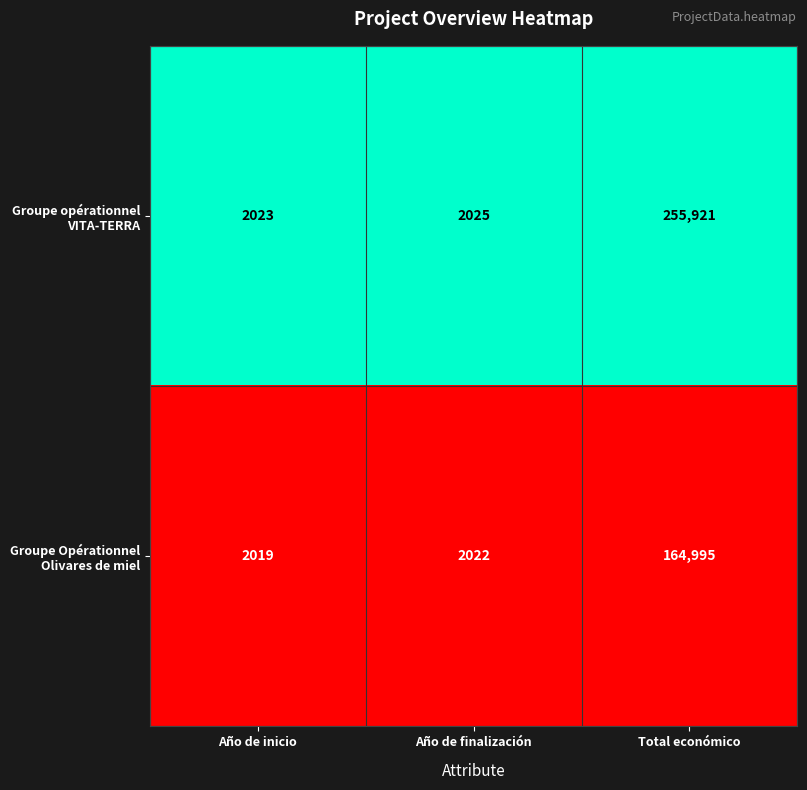

How many data points does each series have?

3